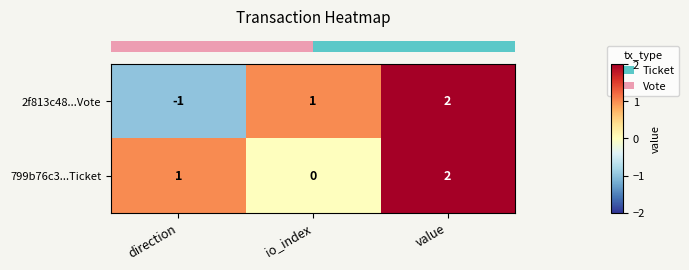

What is the sum of the 799b76c3...Ticket values at direction and value?

3